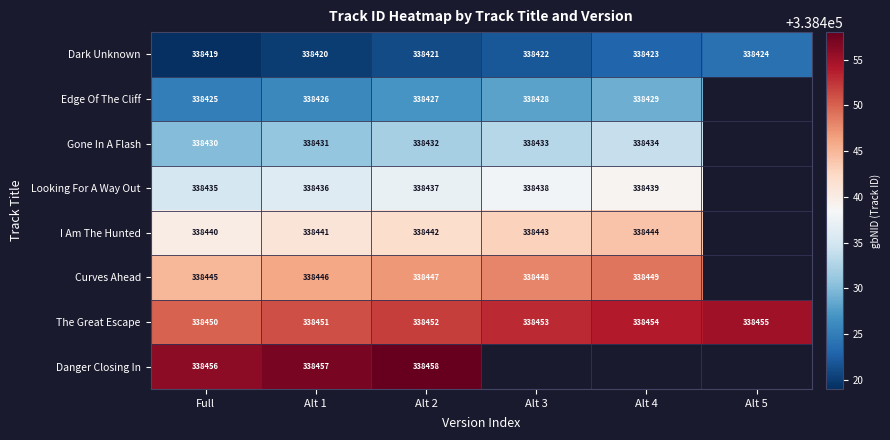

What is the highest value of the Dark Unknown series?

338424